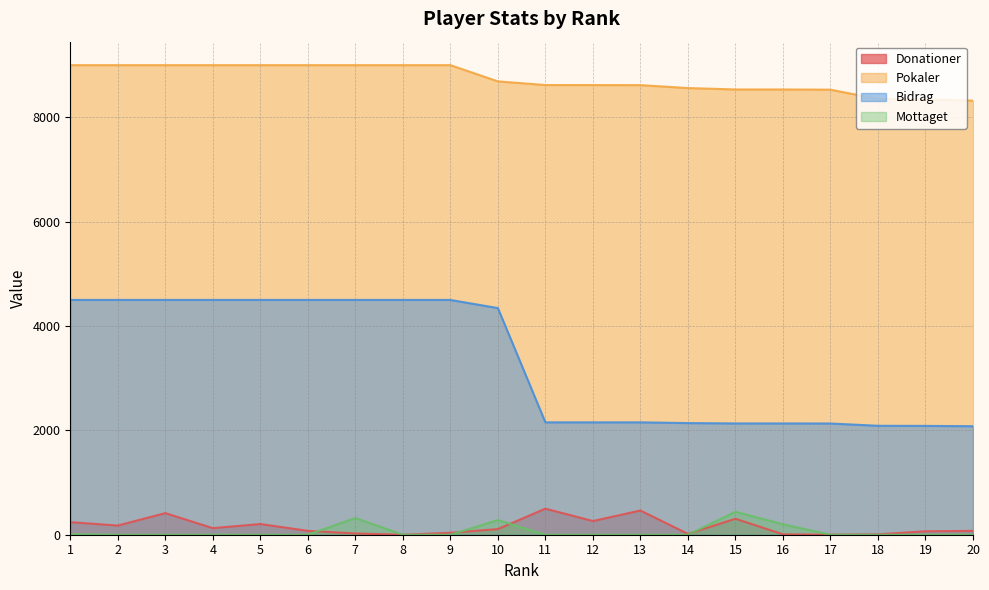

Rank the series at 14 from highest to lowest value.

Pokaler, Bidrag, Donationer, Mottaget